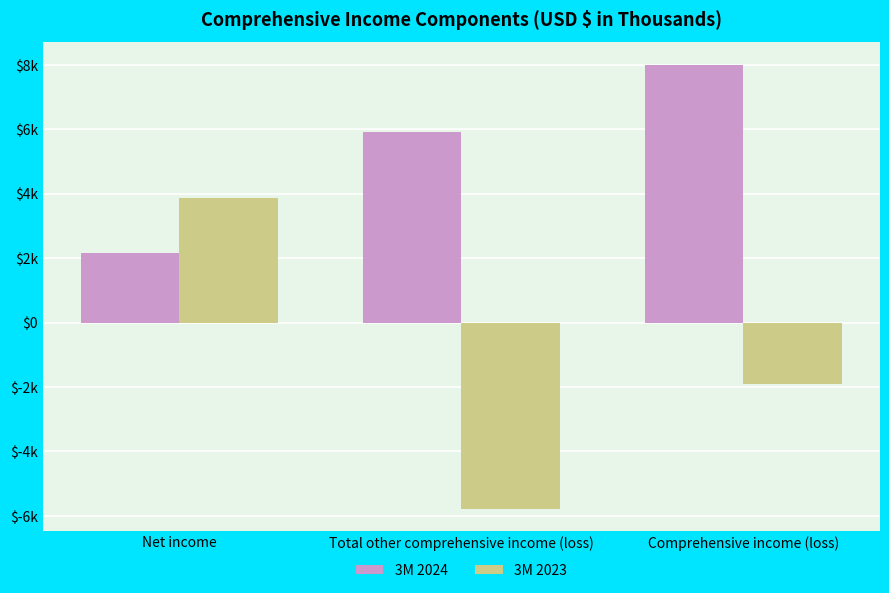

What are all the series names shown in the legend?

3M 2024, 3M 2023